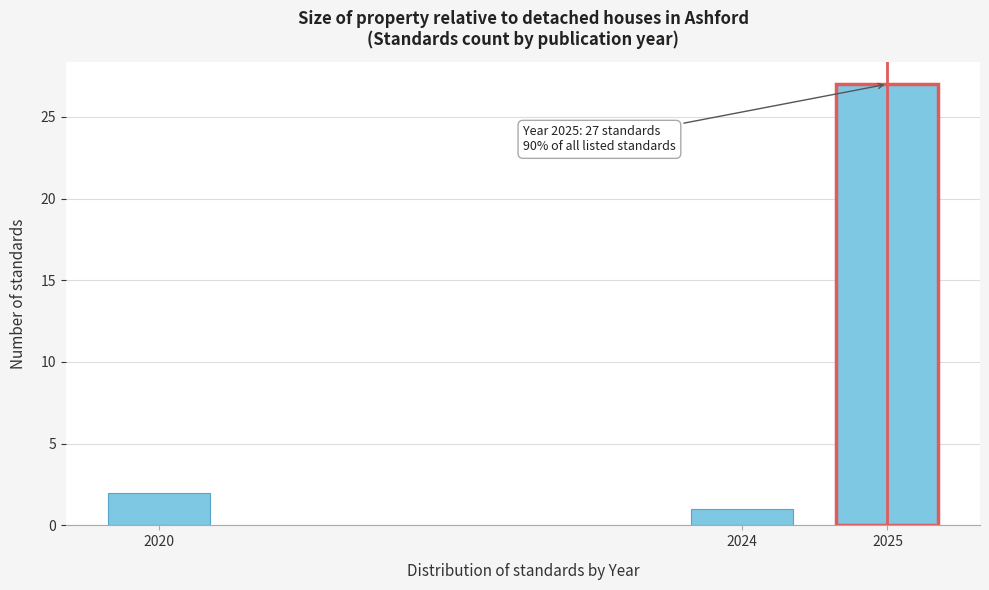

Reading left to right, list all the values displayed in this chart.

2	1	27